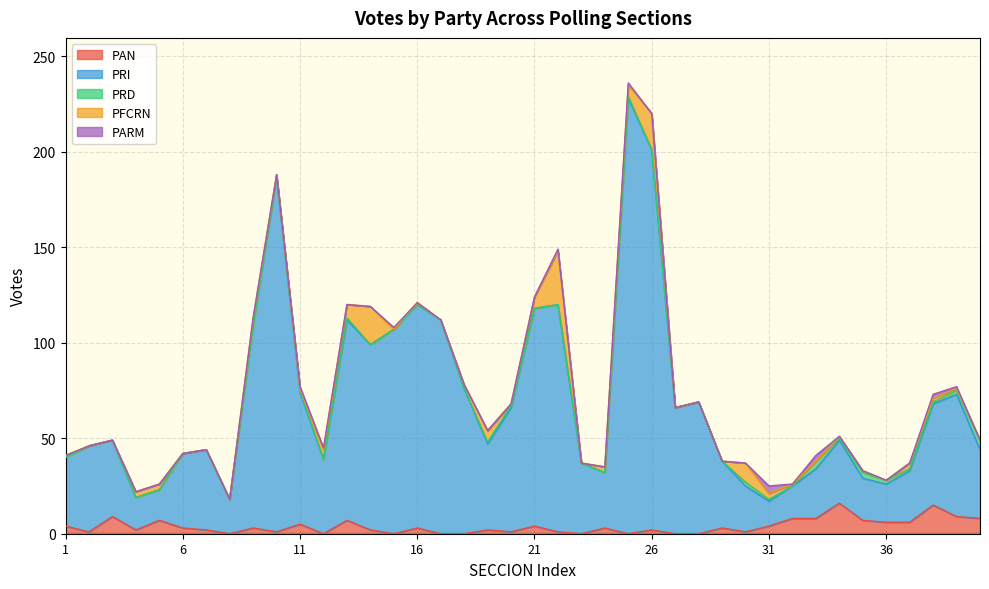

Is it true that PFCRN equals 17 at 30?

False